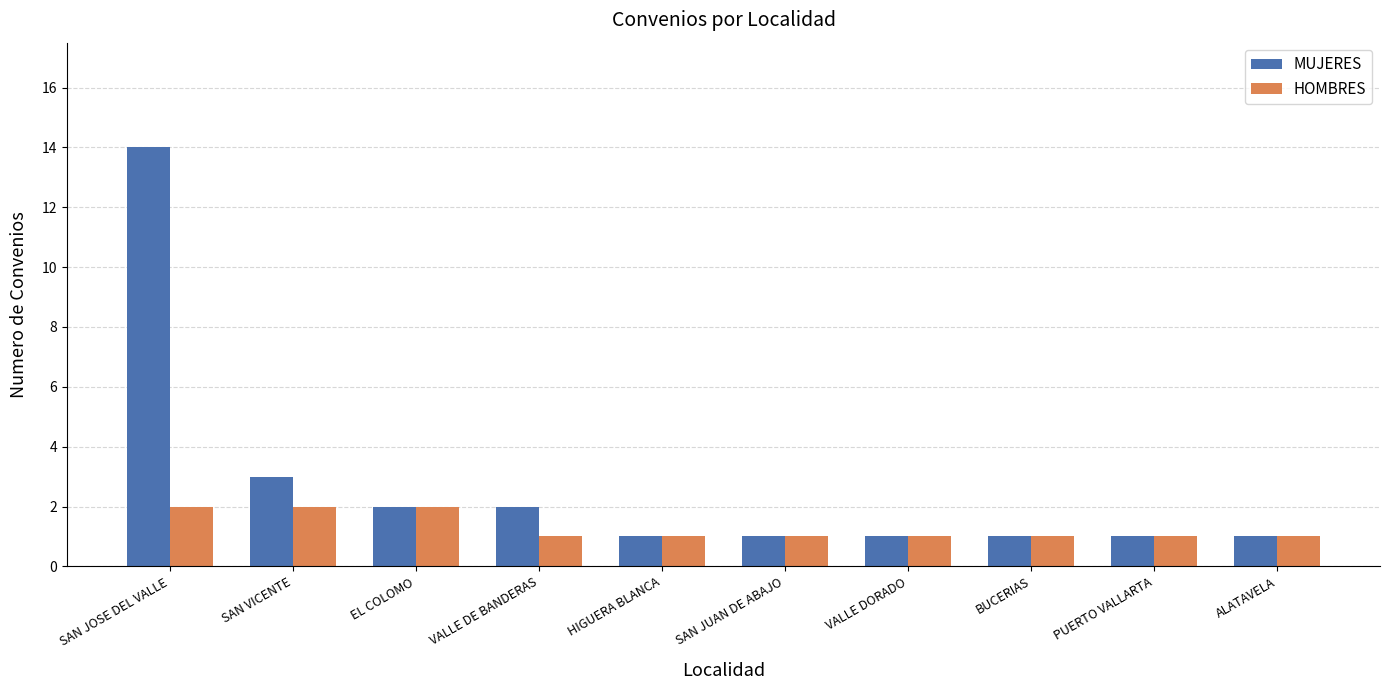

Reading right to left, what are all the values shown in this chart?

MUJERES: ALATAVELA=1	PUERTO VALLARTA=1	BUCERIAS=1	VALLE DORADO=1	SAN JUAN DE ABAJO=1	HIGUERA BLANCA=1	VALLE DE BANDERAS=2	EL COLOMO=2	SAN VICENTE=3	SAN JOSE DEL VALLE=14
HOMBRES: ALATAVELA=1	PUERTO VALLARTA=1	BUCERIAS=1	VALLE DORADO=1	SAN JUAN DE ABAJO=1	HIGUERA BLANCA=1	VALLE DE BANDERAS=1	EL COLOMO=2	SAN VICENTE=2	SAN JOSE DEL VALLE=2